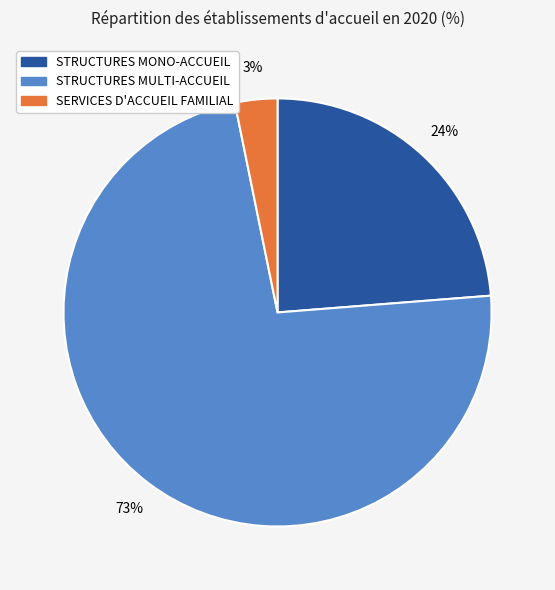

Which has a higher value, STRUCTURES MONO-ACCUEIL or SERVICES D'ACCUEIL FAMILIAL?

STRUCTURES MONO-ACCUEIL